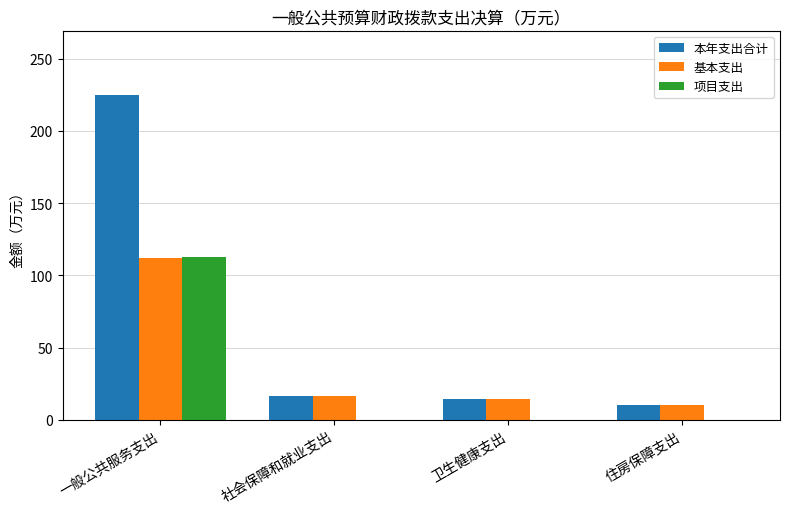

What is the total value across all series at 一般公共服务支出?

449.6